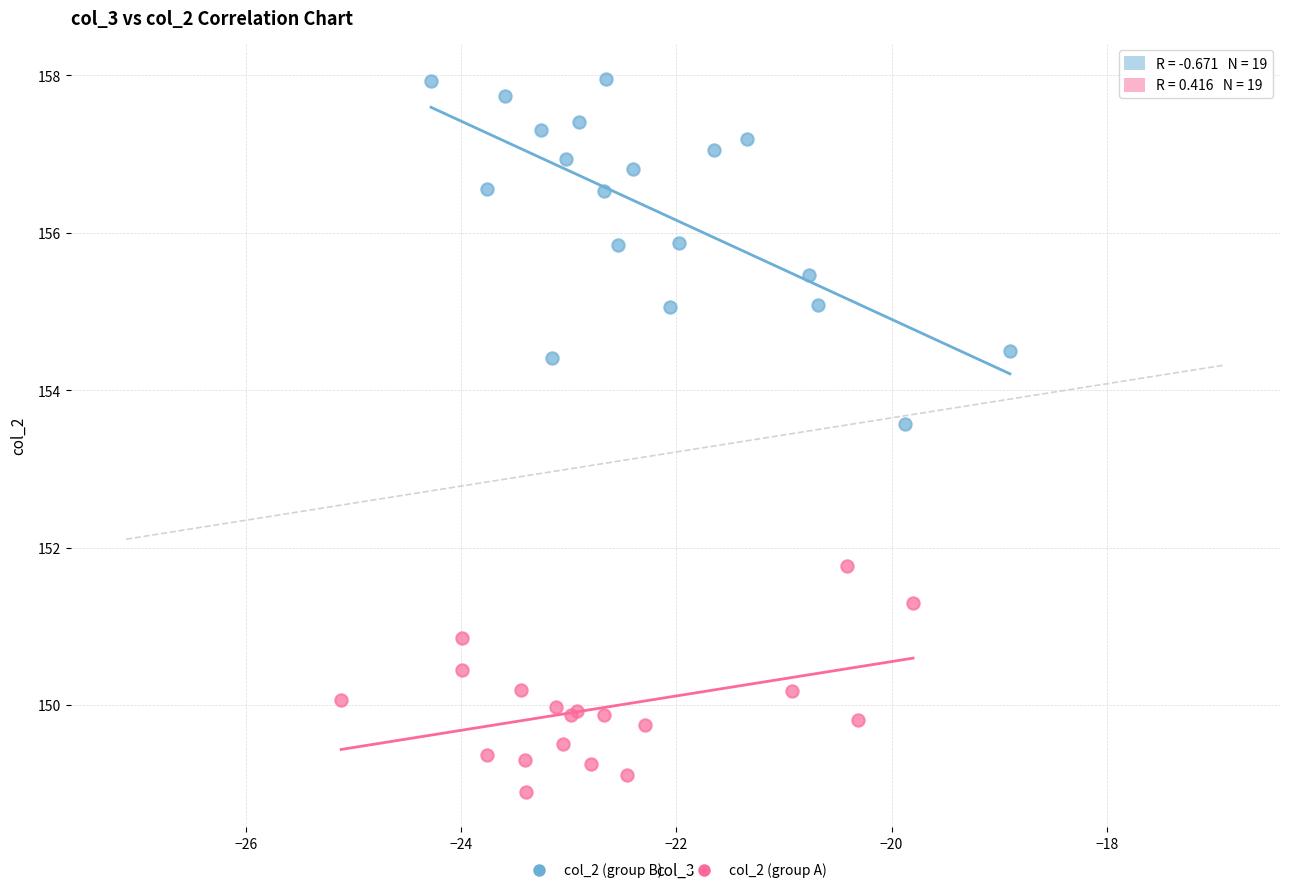

Which series contains the highest Y value?

col_2 (group B)